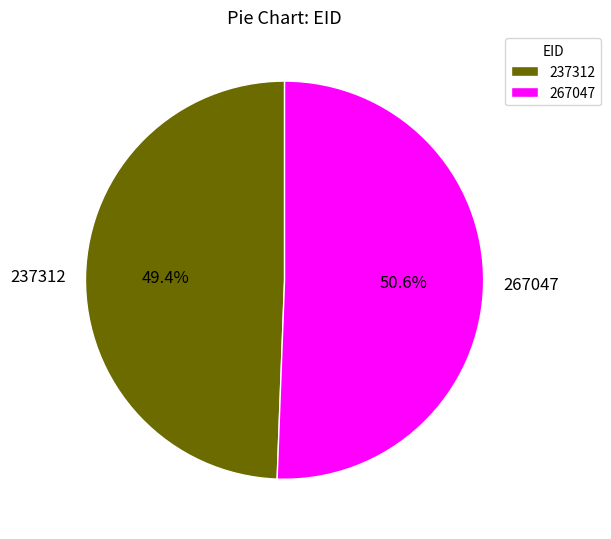

To the nearest percent, what portion does 237312 represent?

49%